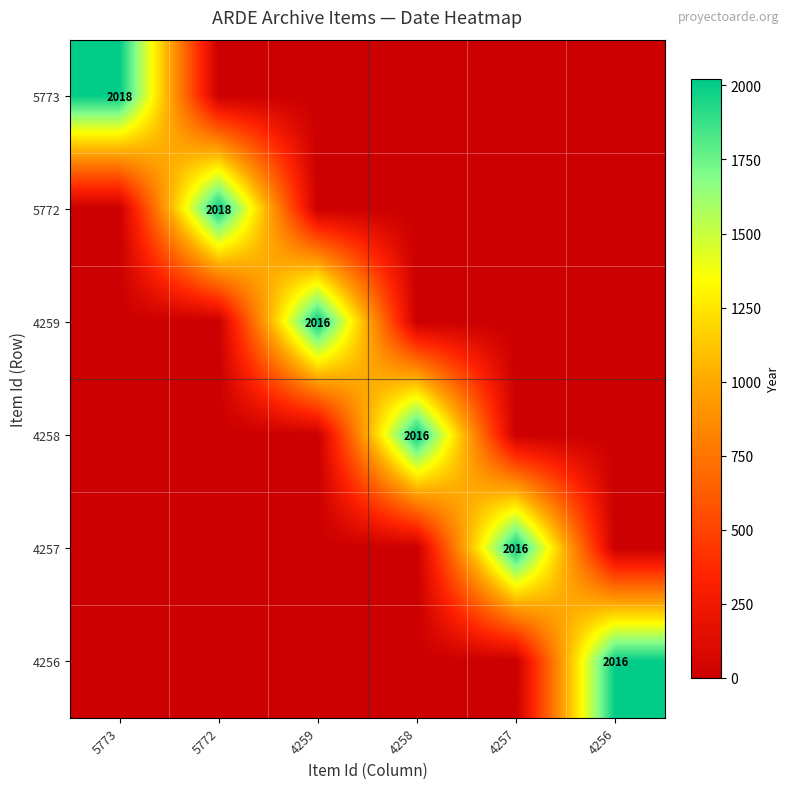

The value of 4257 at 4257 is 2016. True or false?

True